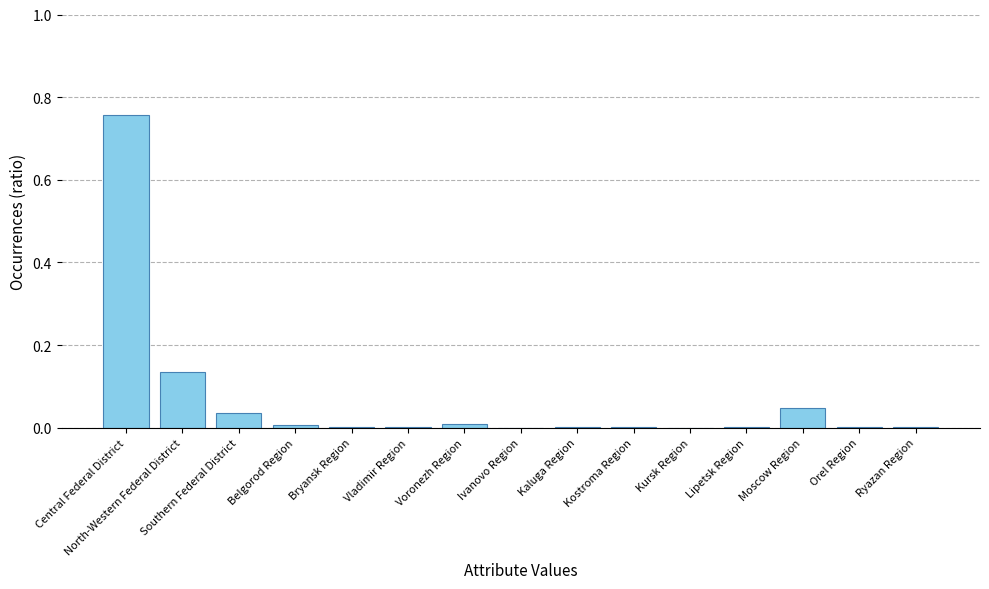

Does the chart contain stacked bars?

No